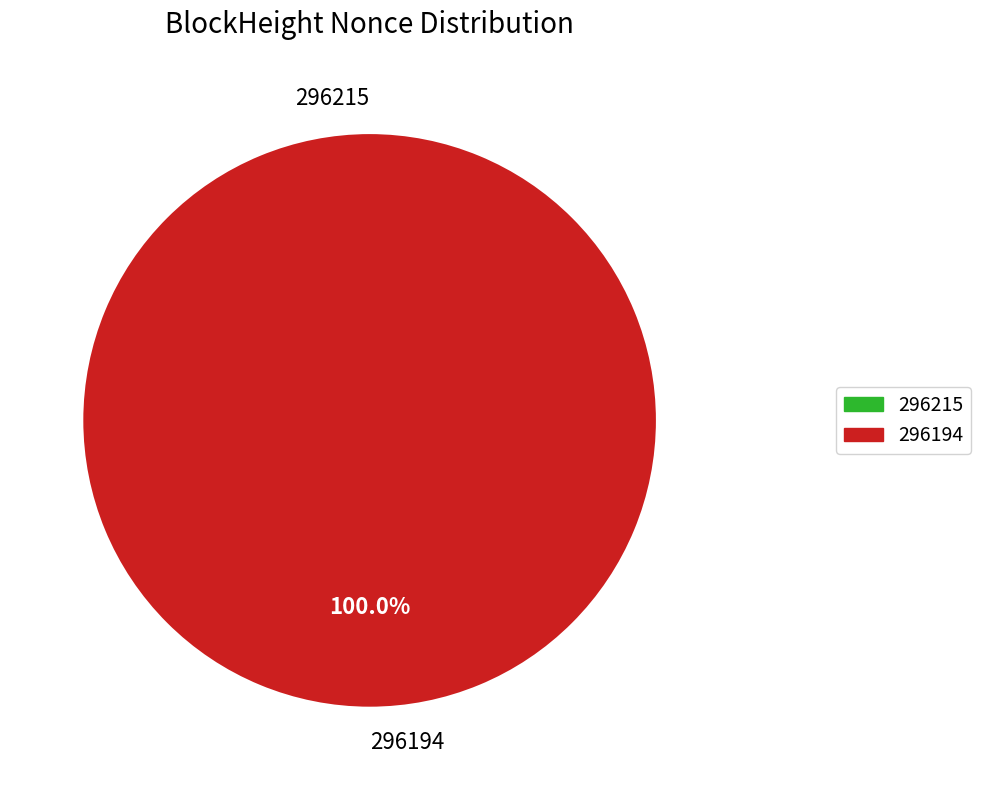

Which has a higher value, 296215 or 296194?

296194